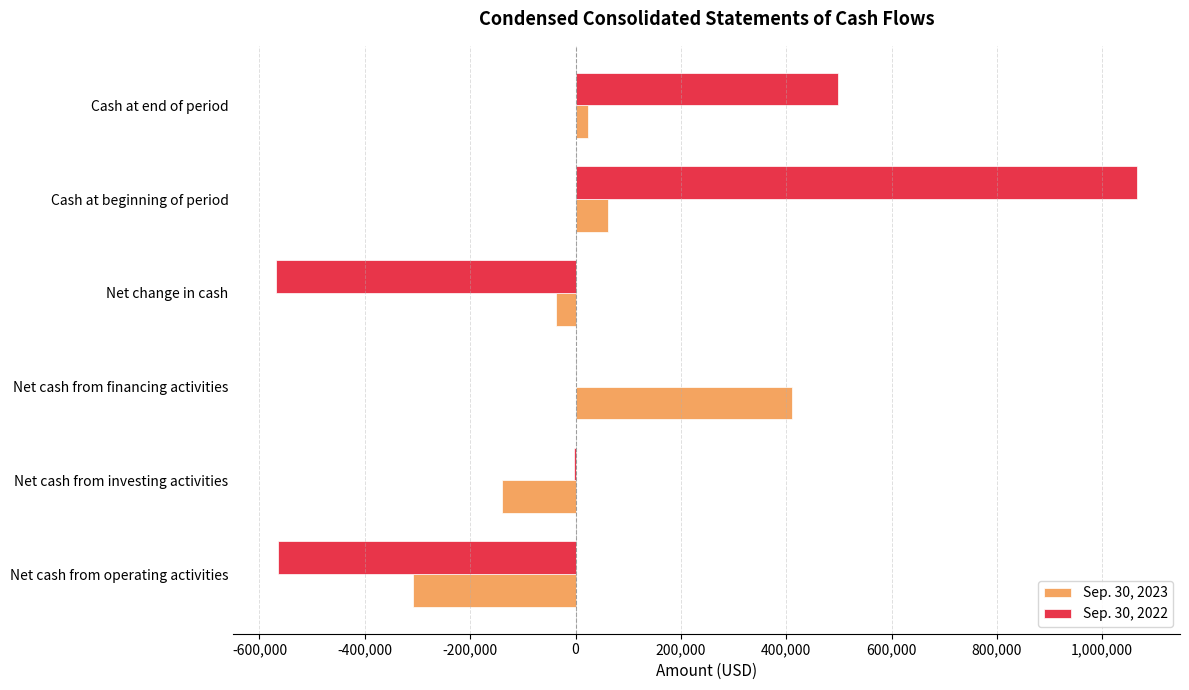

The Sep. 30, 2023 series shows 735330 at Net cash from financing activities. True or false?

False